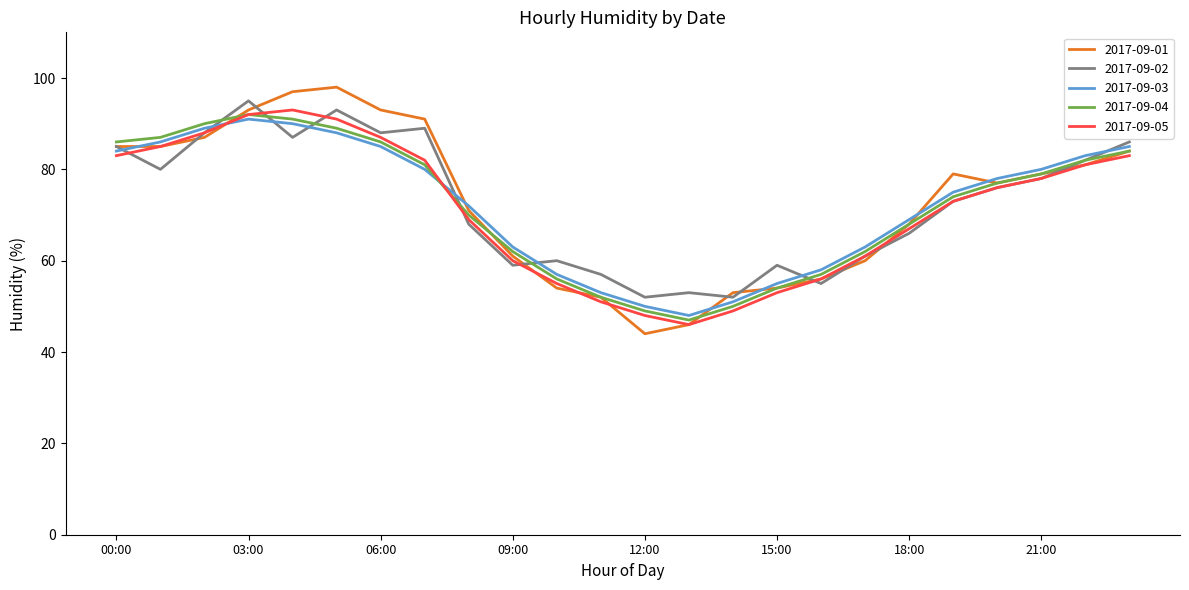

Which series has the largest range (max minus min)?

2017-09-01